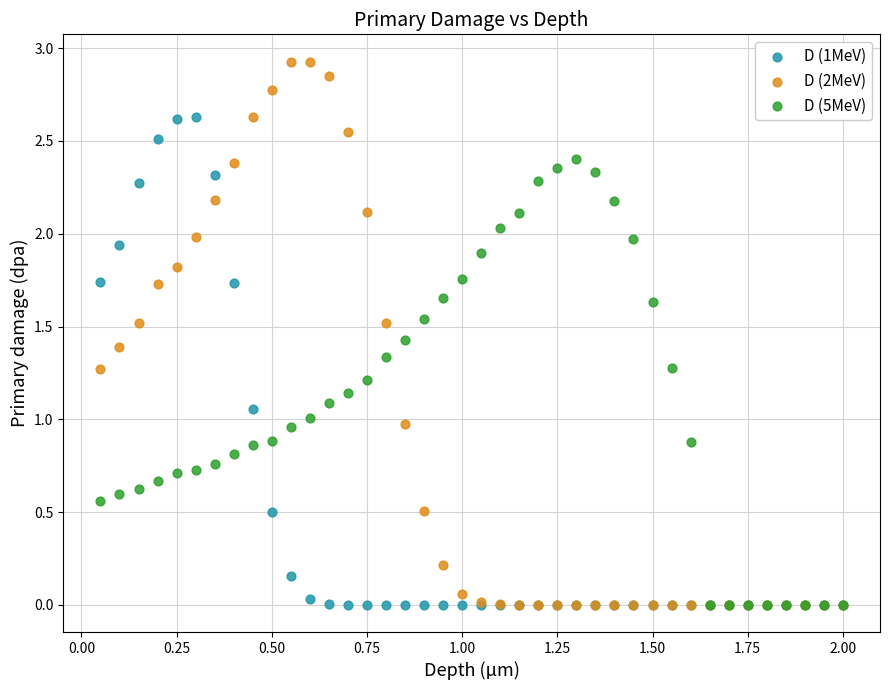

What are all the series names shown in the legend?

D (1MeV), D (2MeV), D (5MeV)